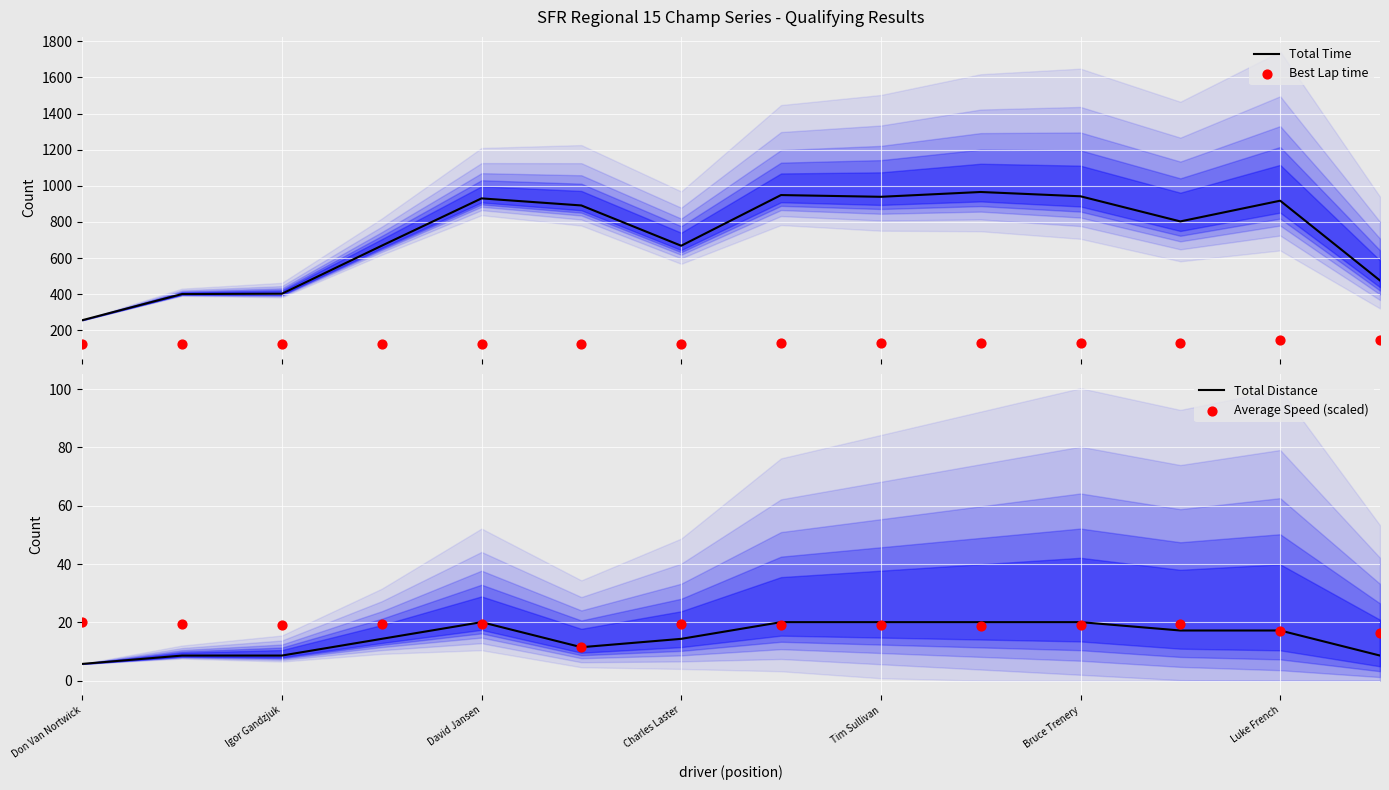

At how many categories does at least one series exceed 649?

10